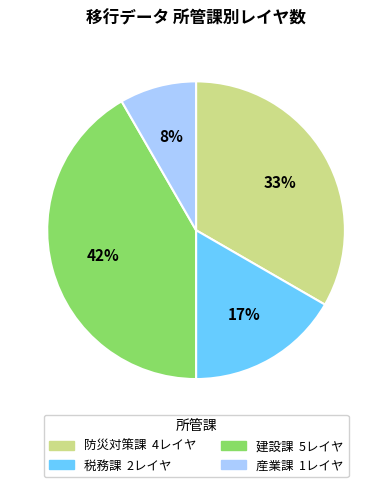

Is it true that 産業課 is 8% of the pie?

True